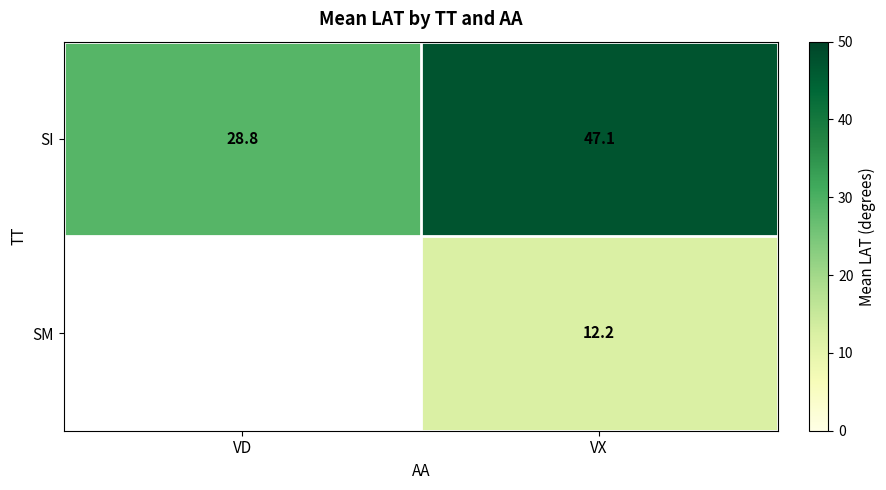

What is the minimum value shown in the chart?

12.2